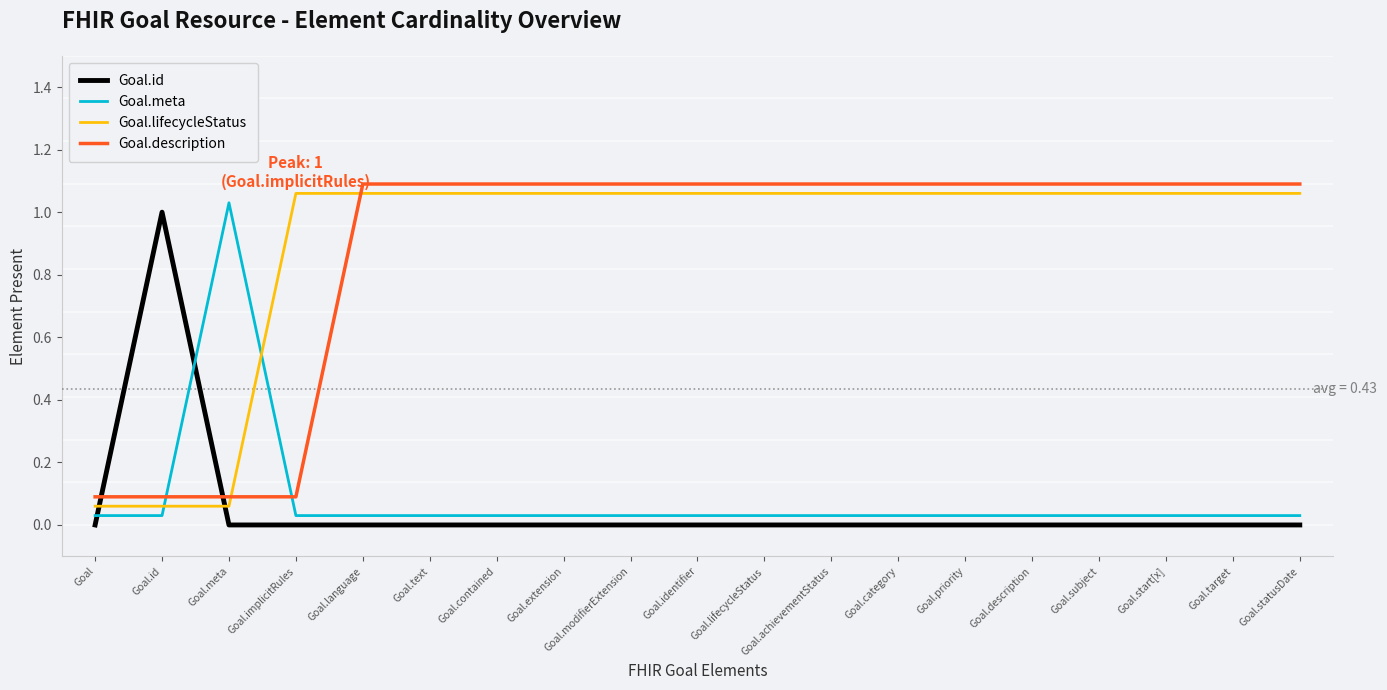

At which label does Goal.lifecycleStatus first exceed 1?

Goal.implicitRules